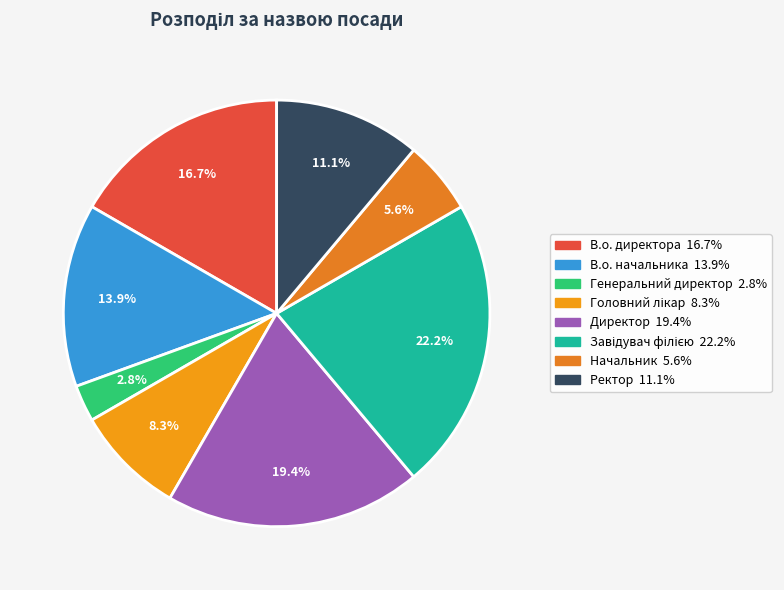

What is the total percentage of Ректор and В.о. начальника?

25.0%